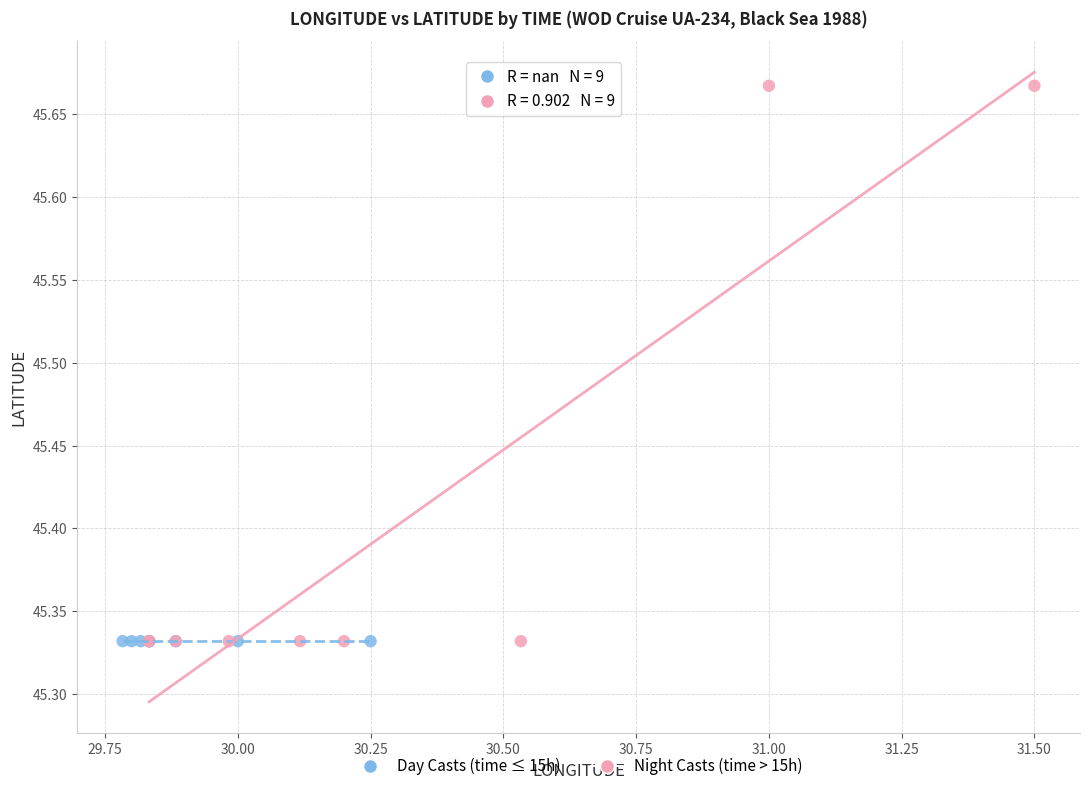

Which series reaches the maximum Y coordinate?

Night Casts (time > 15h)